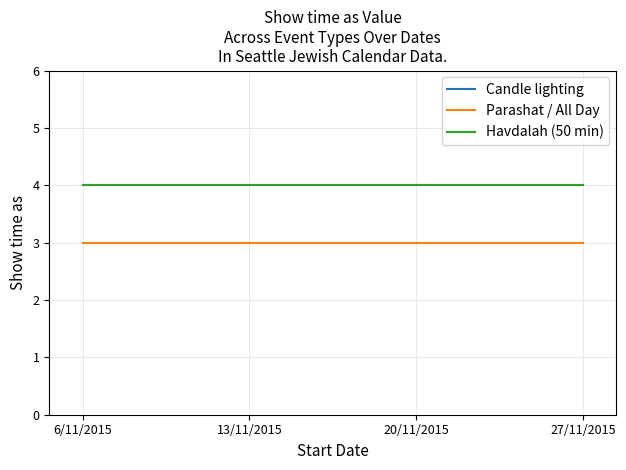

List the labels in order of Parashat / All Day value, largest first.

6/11/2015, 13/11/2015, 20/11/2015, 27/11/2015